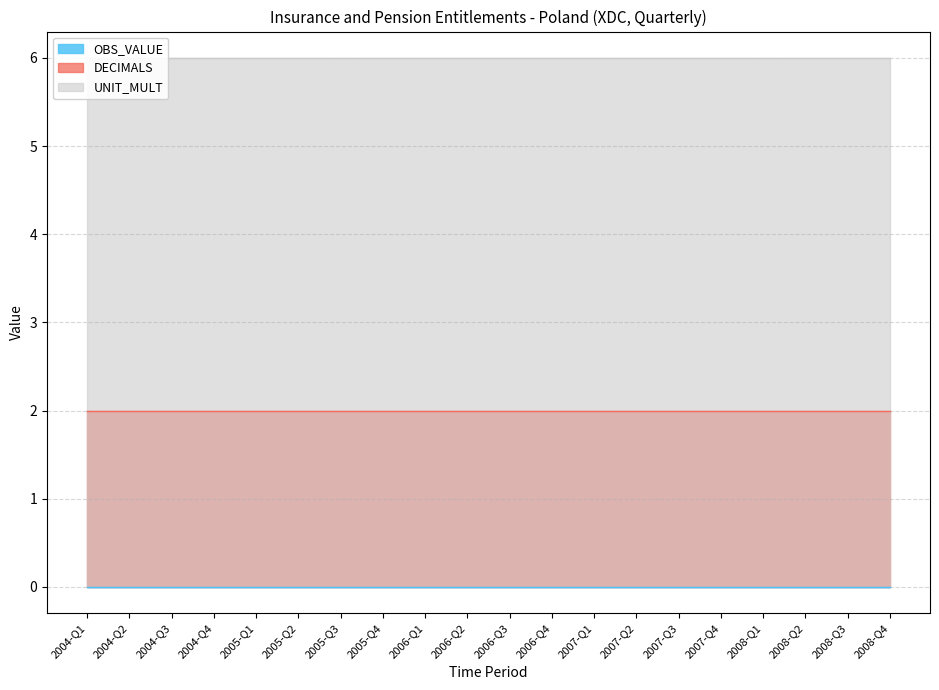

Reading left to right, list all the values displayed in this chart.

OBS_VALUE: 2004-Q1=0	2004-Q2=0	2004-Q3=0	2004-Q4=0	2005-Q1=0	2005-Q2=0	2005-Q3=0	2005-Q4=0	2006-Q1=0	2006-Q2=0	2006-Q3=0	2006-Q4=0	2007-Q1=0	2007-Q2=0	2007-Q3=0	2007-Q4=0	2008-Q1=0	2008-Q2=0	2008-Q3=0	2008-Q4=0
DECIMALS: 2004-Q1=2	2004-Q2=2	2004-Q3=2	2004-Q4=2	2005-Q1=2	2005-Q2=2	2005-Q3=2	2005-Q4=2	2006-Q1=2	2006-Q2=2	2006-Q3=2	2006-Q4=2	2007-Q1=2	2007-Q2=2	2007-Q3=2	2007-Q4=2	2008-Q1=2	2008-Q2=2	2008-Q3=2	2008-Q4=2
UNIT_MULT: 2004-Q1=6	2004-Q2=6	2004-Q3=6	2004-Q4=6	2005-Q1=6	2005-Q2=6	2005-Q3=6	2005-Q4=6	2006-Q1=6	2006-Q2=6	2006-Q3=6	2006-Q4=6	2007-Q1=6	2007-Q2=6	2007-Q3=6	2007-Q4=6	2008-Q1=6	2008-Q2=6	2008-Q3=6	2008-Q4=6